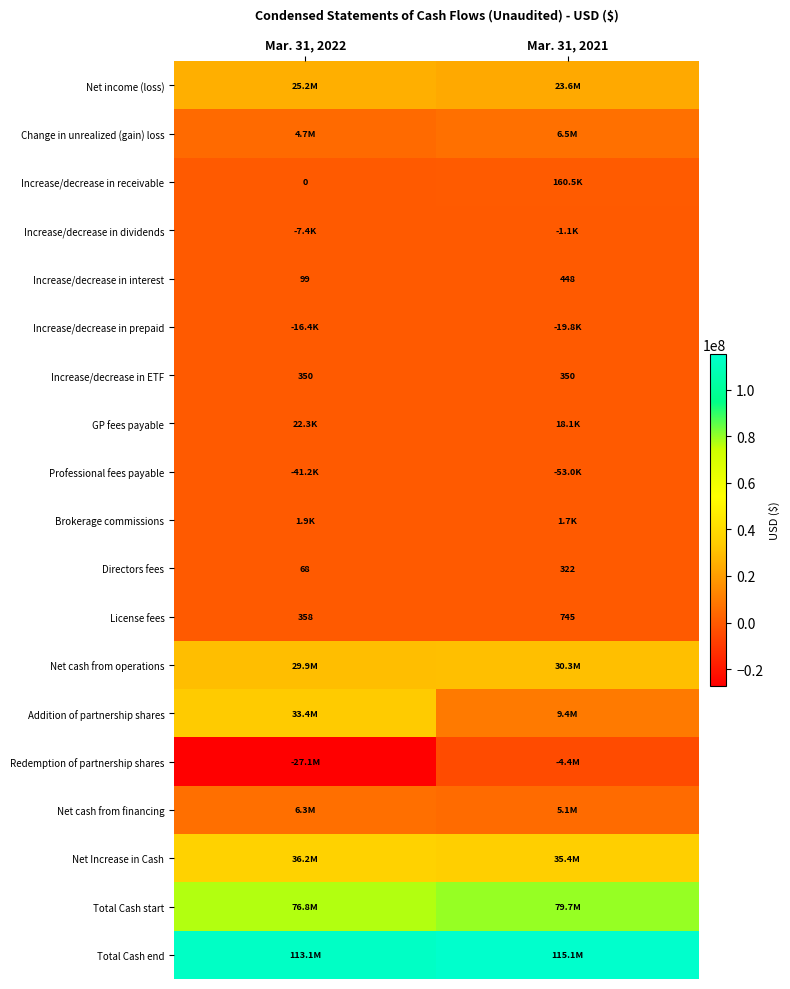

What is the average value of the Increase/decrease in ETF series?

350